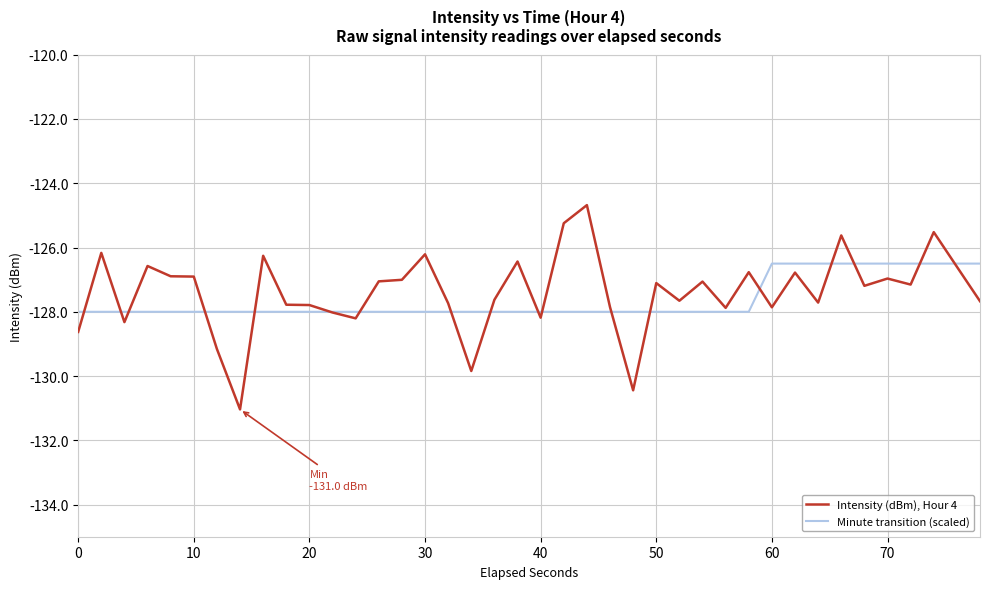

How many lines are shown in the chart?

2